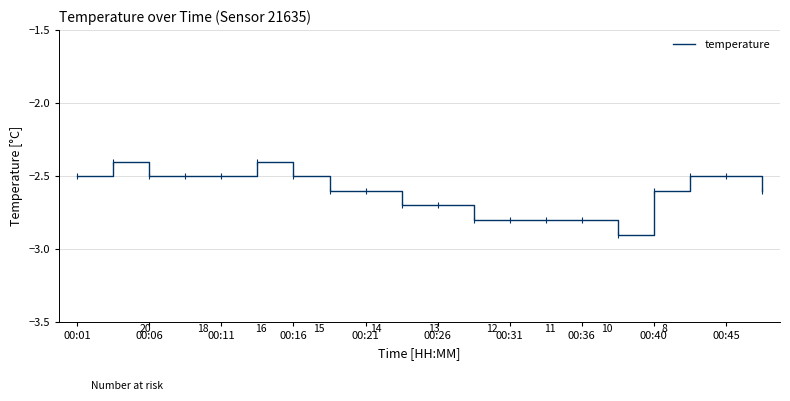

What is the minimum value shown in the chart?

-2.9